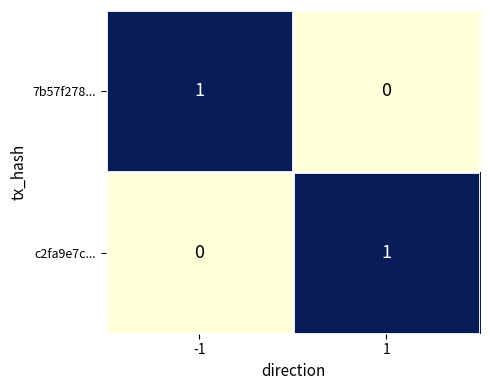

Is it true that c2fa9e7c... equals 0 at -1?

True